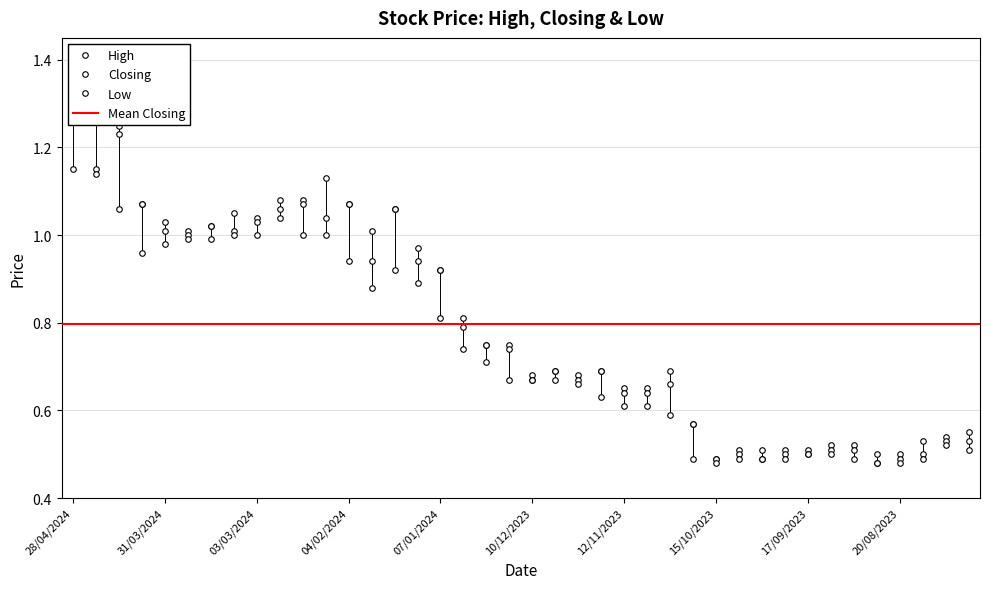

What is the sum of all Closing values?

31.4